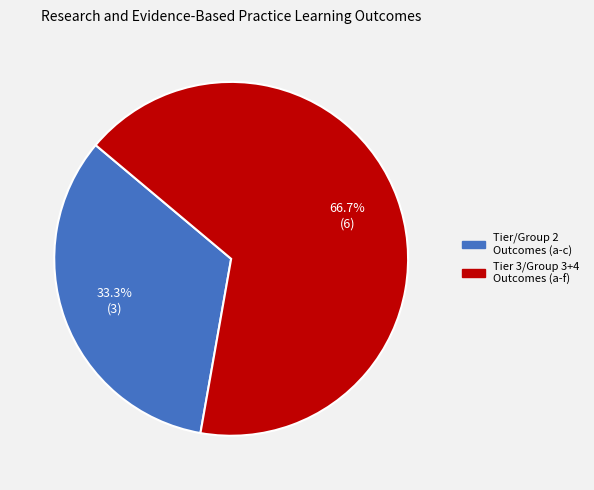

What is the smallest slice in the pie chart?

Tier/Group 2 Outcomes (a-c)